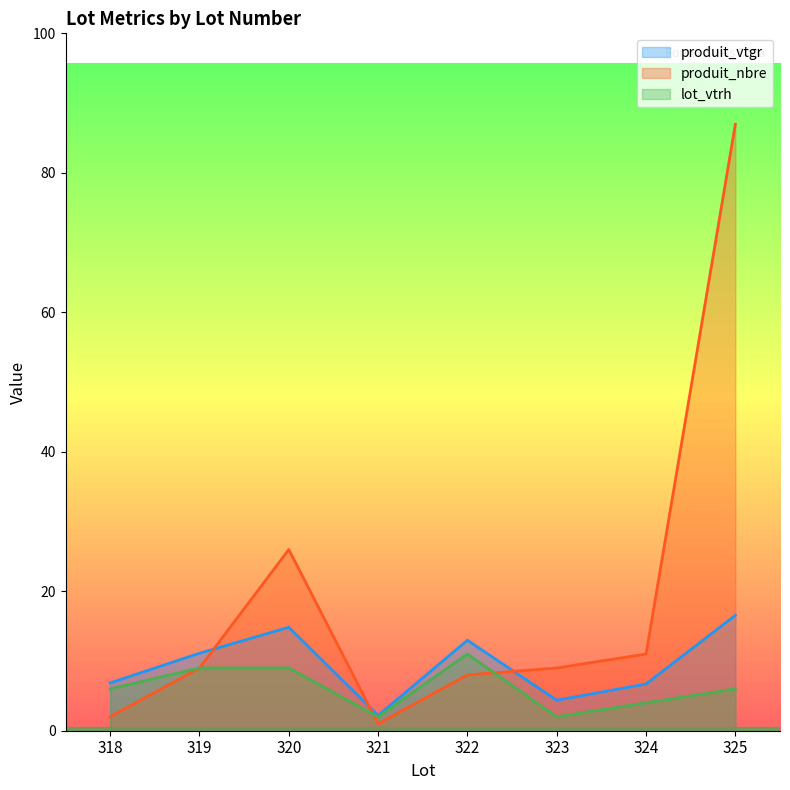

What is the difference between the maximum and minimum values in the produit_vtgr series?

14.4